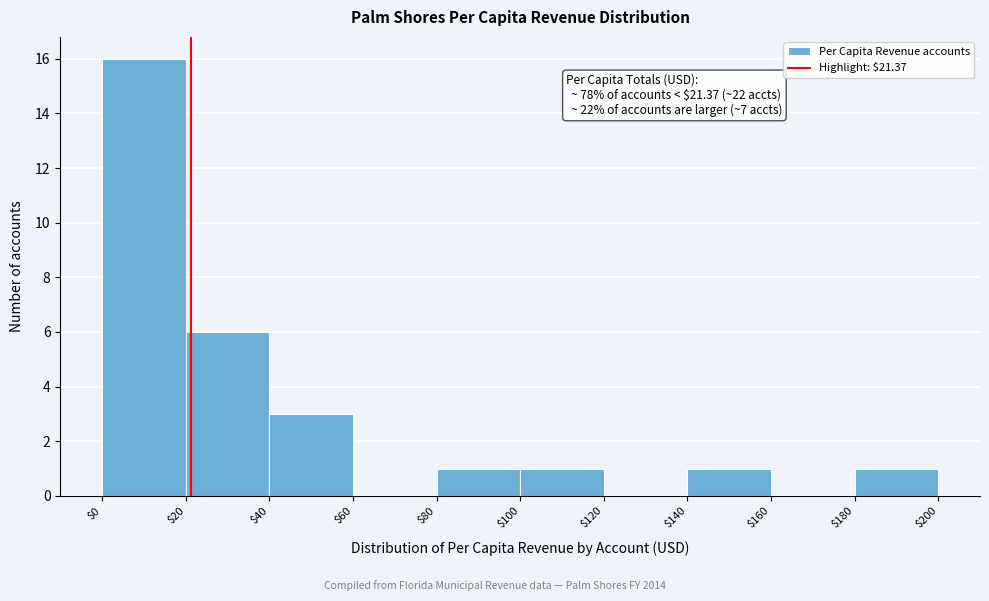

Over which range of the x-axis is the bar tallest?

$0 to $20